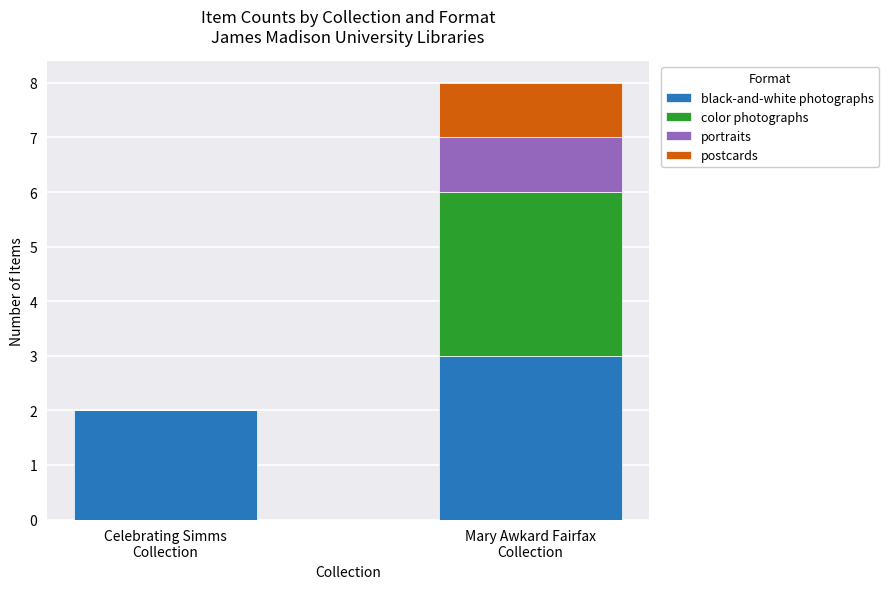

What is the highest value of the black-and-white photographs series?

3